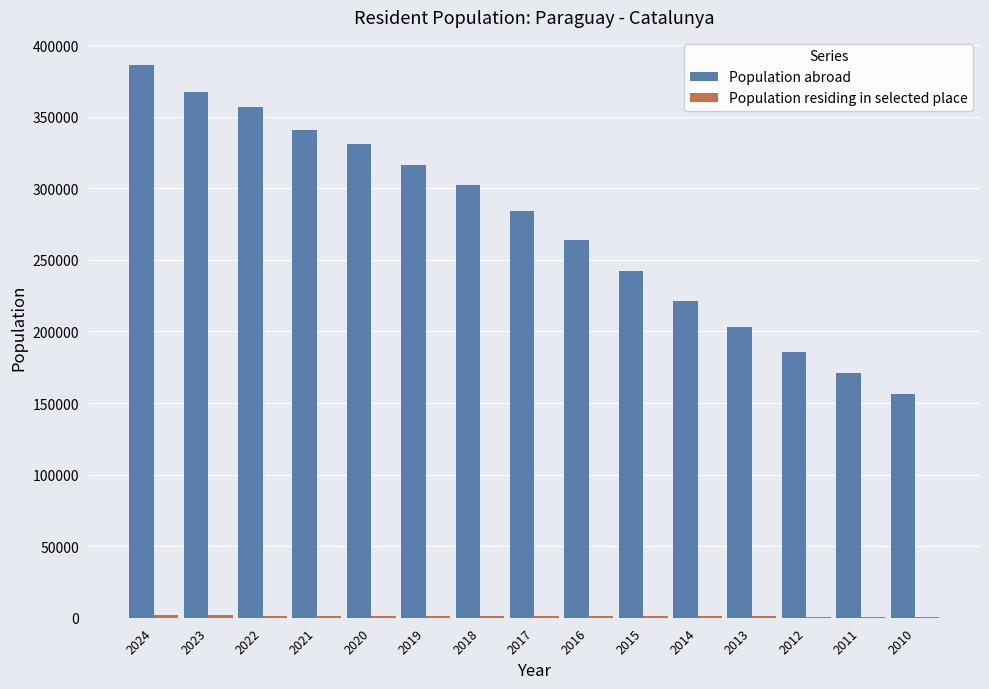

How many groups of bars are there?

15